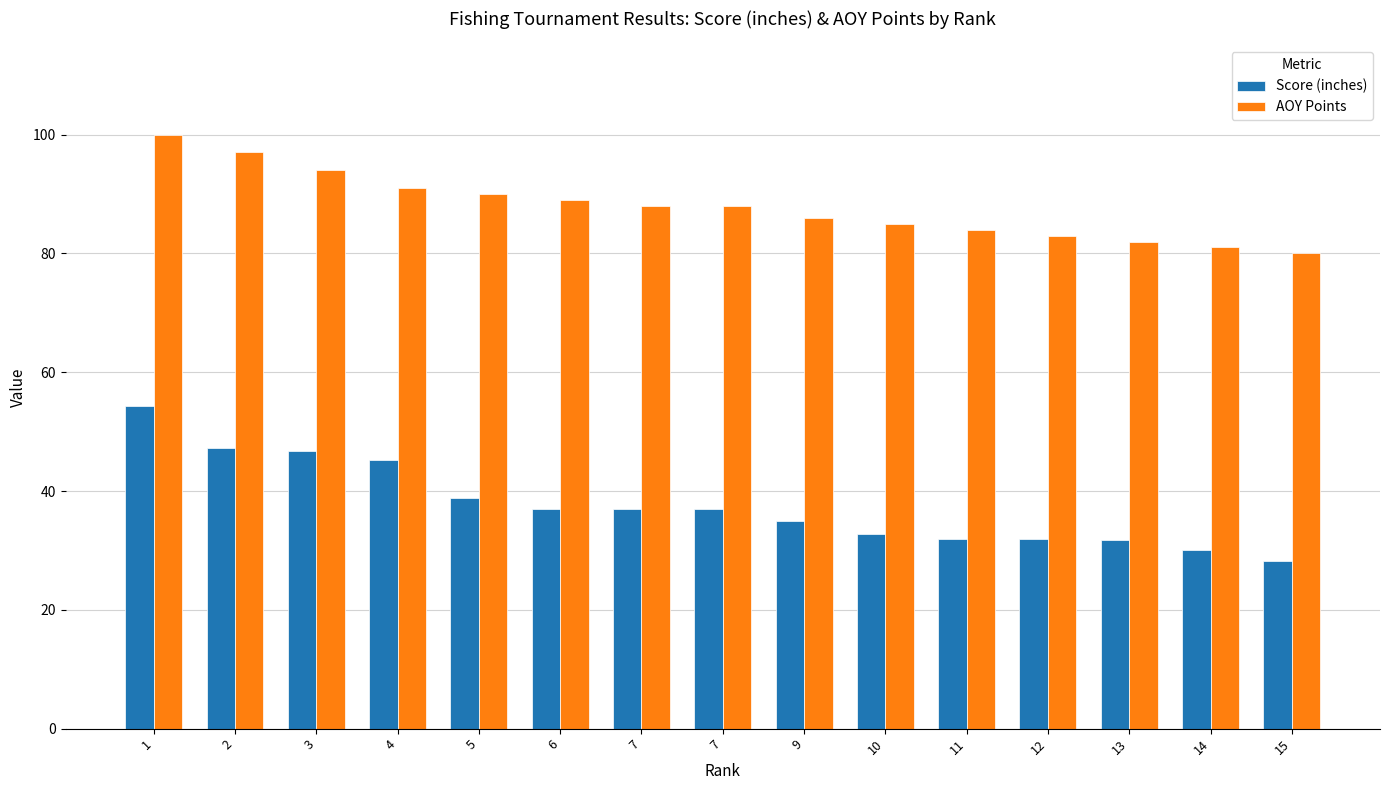

How many bars are there in each group?

2